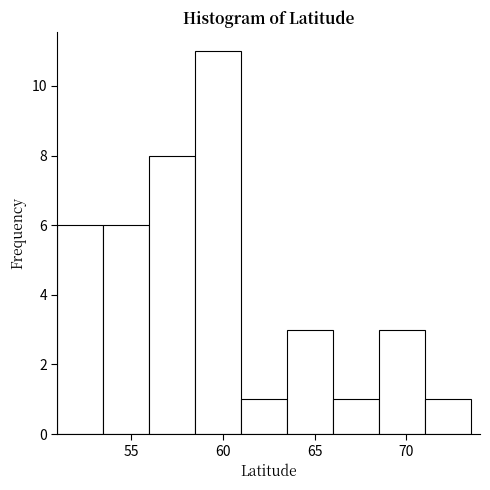

What is the height of the bar covering 63.5 to 66.0 on the x-axis? The values are not printed on the chart, so give them approximately, as read against the axis.

3